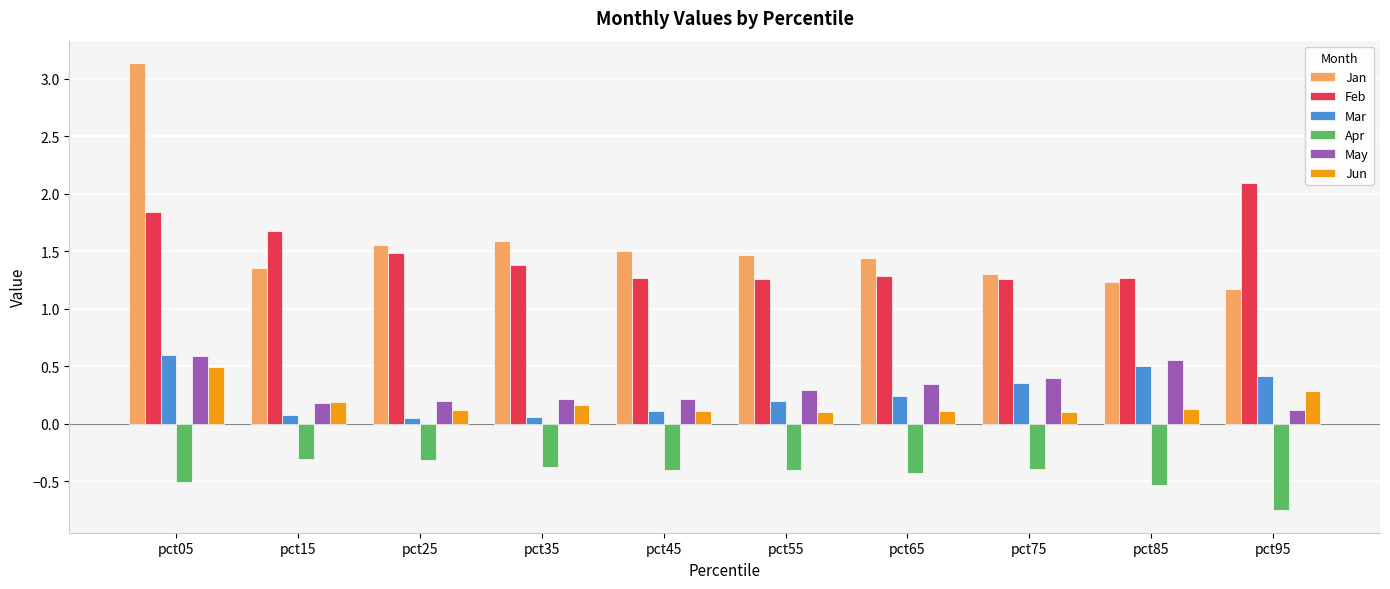

How many categories are shown in the chart?

10